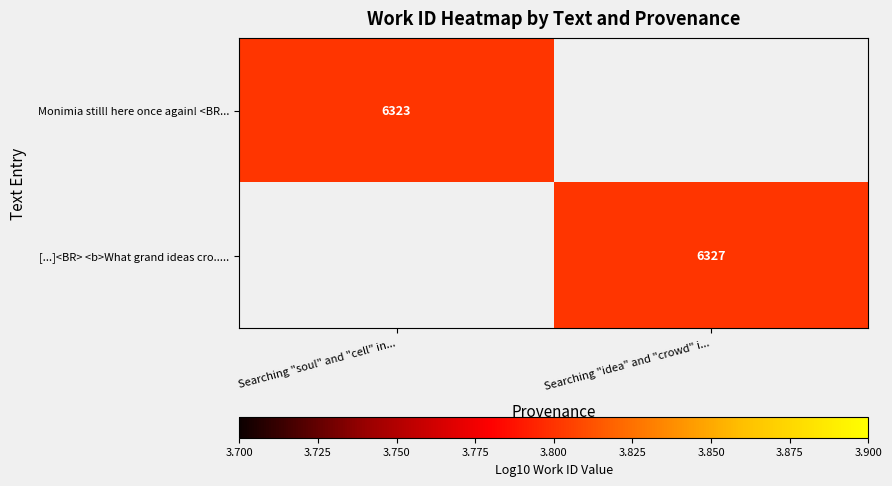

Is the value of Monimia still! here once again! <BR... at Searching "soul" and "cell" in... greater than the value of [...]<BR> <b>What grand ideas cro..... at Searching "idea" and "crowd" i...?

No